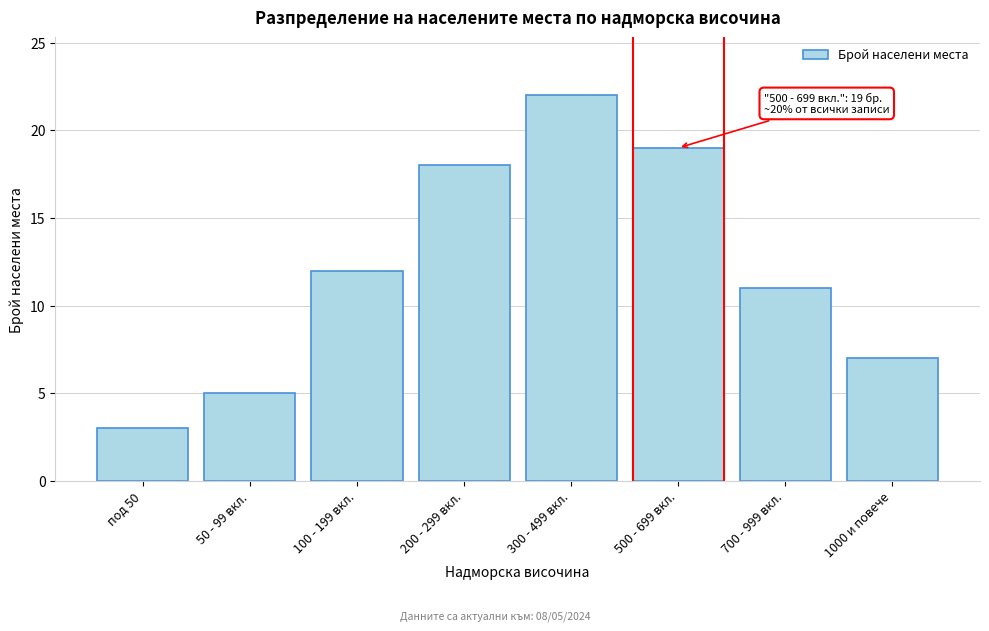

Reading left to right, list all the values displayed in this chart.

под 50=3	50 - 99 вкл.=5	100 - 199 вкл.=12	200 - 299 вкл.=18	300 - 499 вкл.=22	500 - 699 вкл.=19	700 - 999 вкл.=11	1000 и повече=7